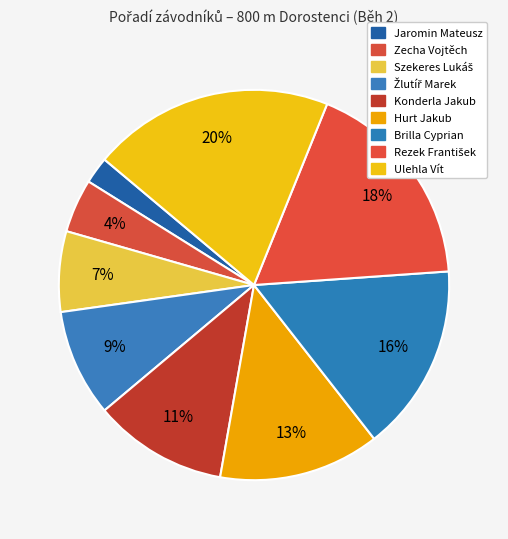

To the nearest percent, what portion does Zecha Vojtěch represent?

4%